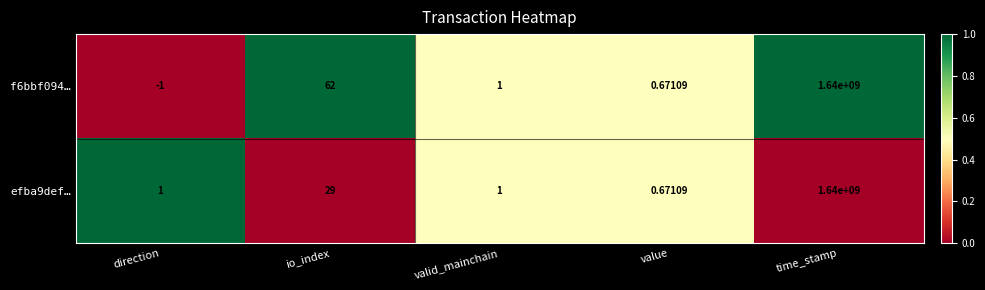

Where is efba9def… nearest to the value 820000000?

io_index